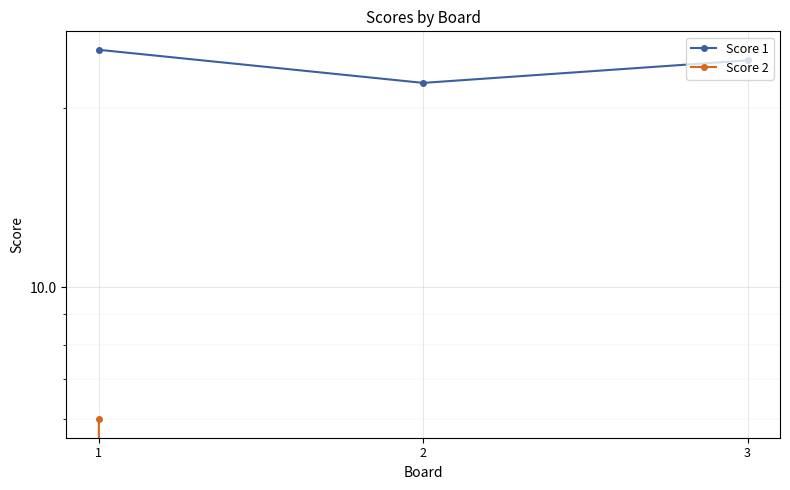

Which series has the widest spread of values?

Score 2